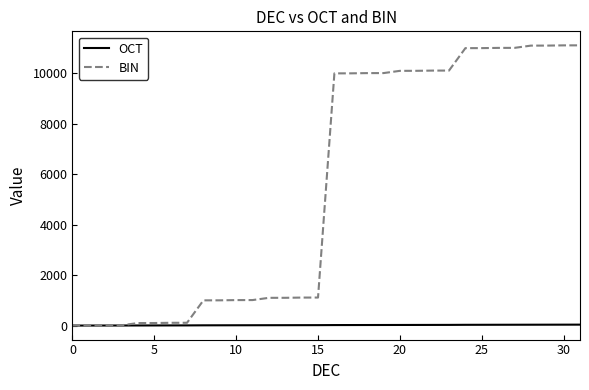

What is the maximum value for BIN?

11111